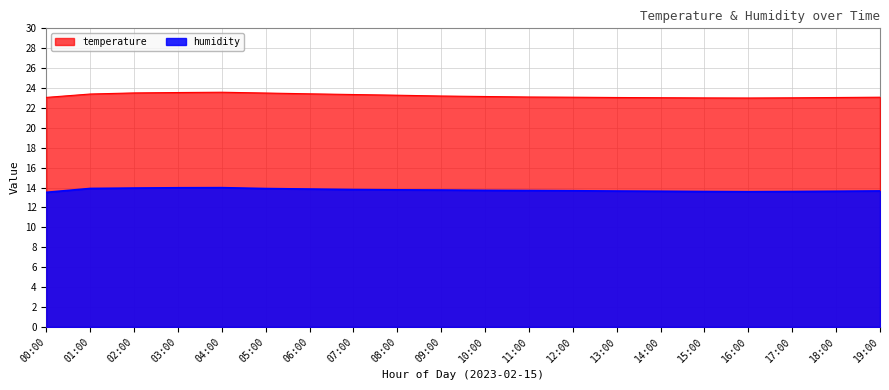

The value of temperature at 19:00 is 6.6. True or false?

False